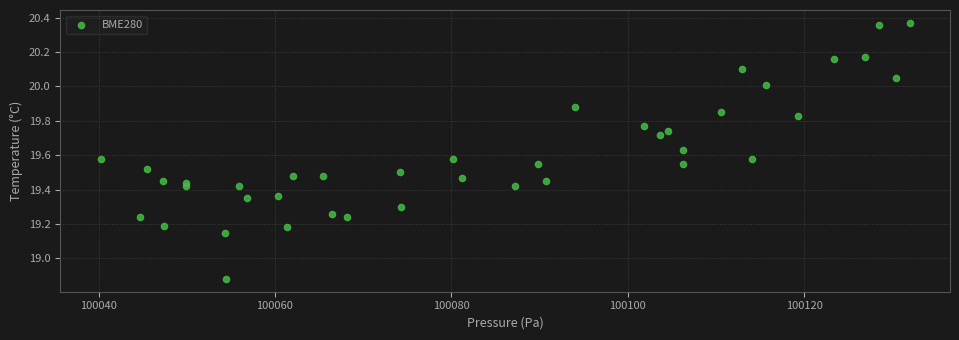

What is the range of X values (max minus min)?

91.7